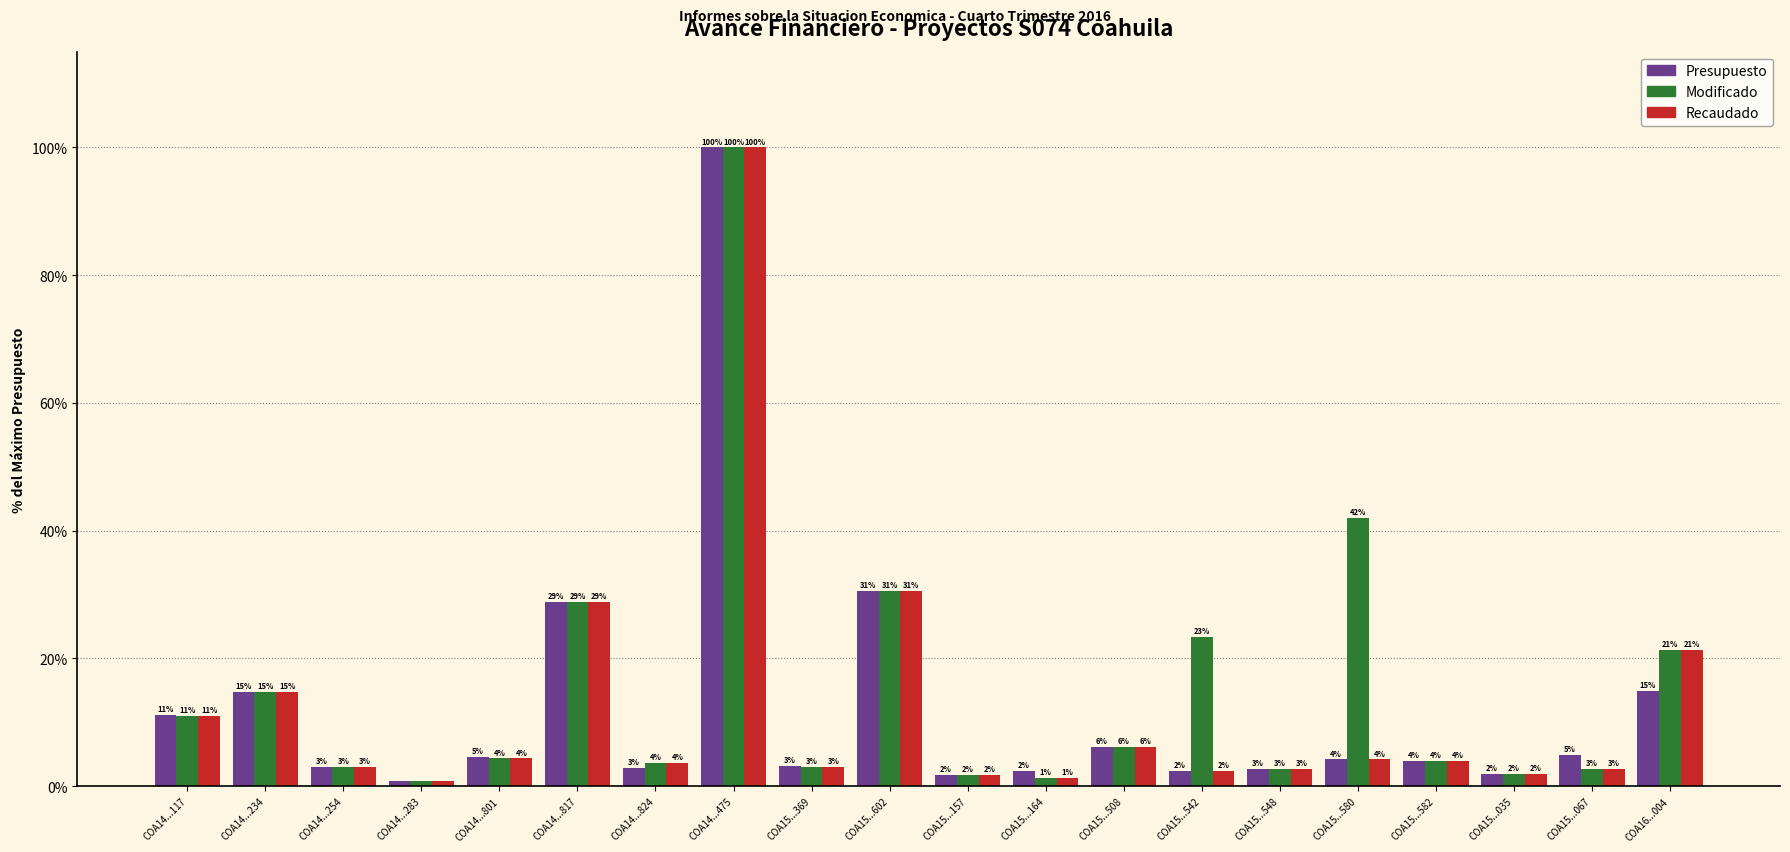

True or false: Modificado has a value of 43.0 at COA14...817.

False